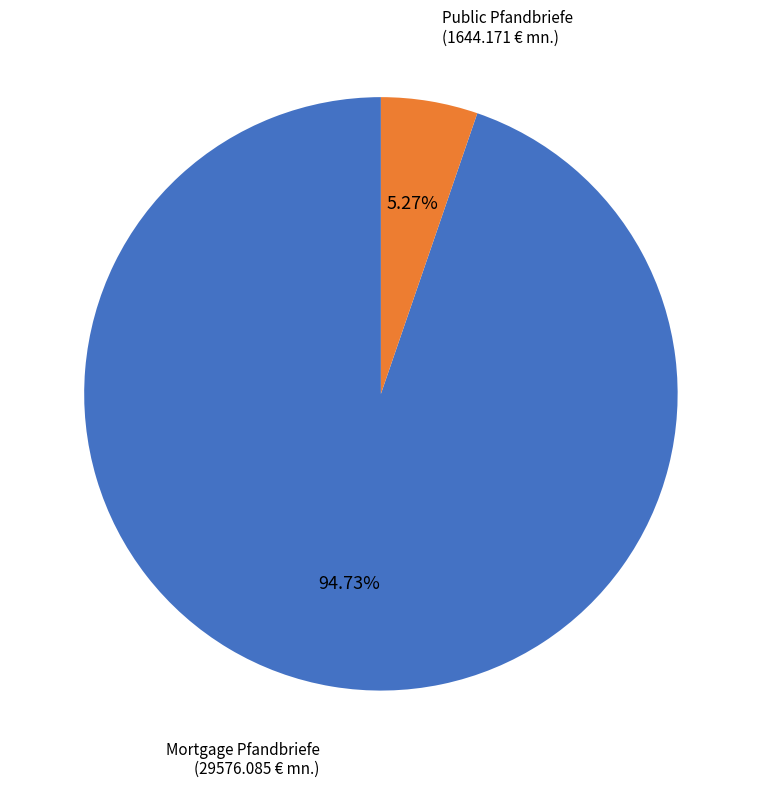

Which category has the smallest portion of the pie?

Public Pfandbriefe